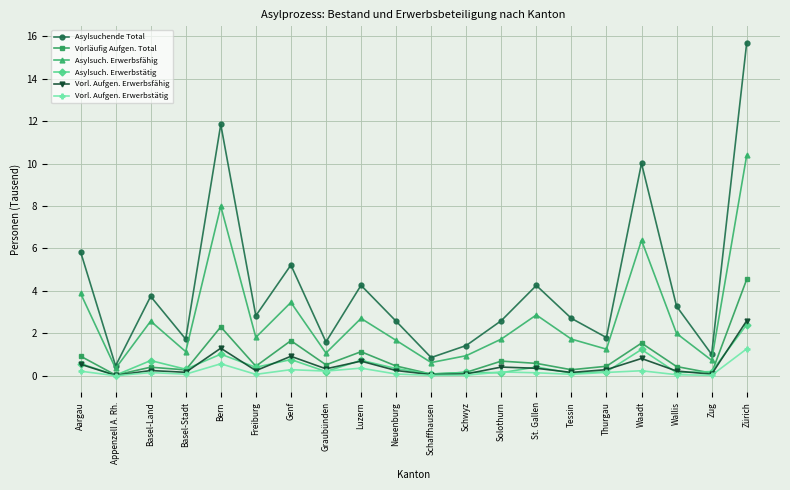

Which series changed the most between Appenzell A. Rh. and Neuenburg?

Asylsuchende Total